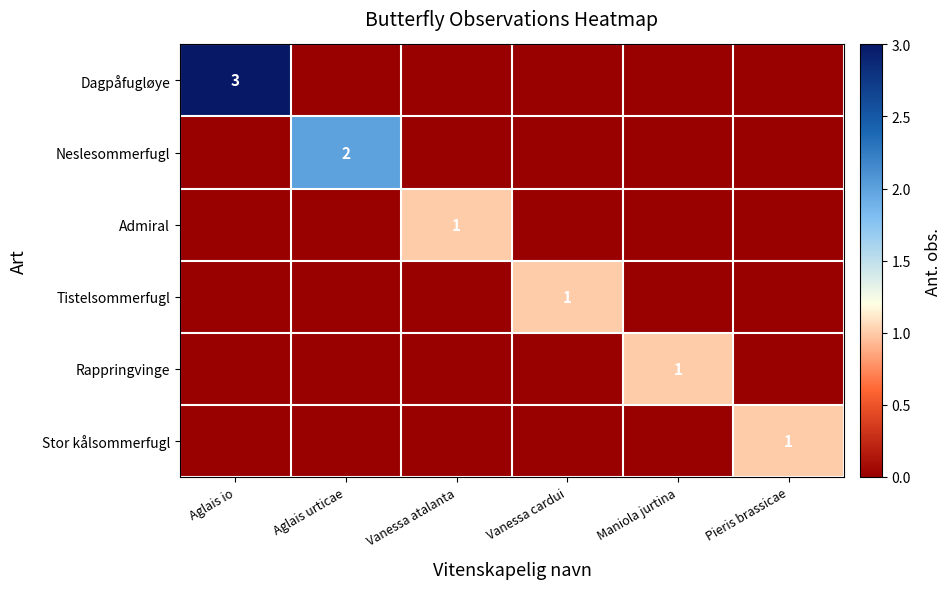

True or false: Rappringvinge has a value of 1 at Pieris brassicae.

False